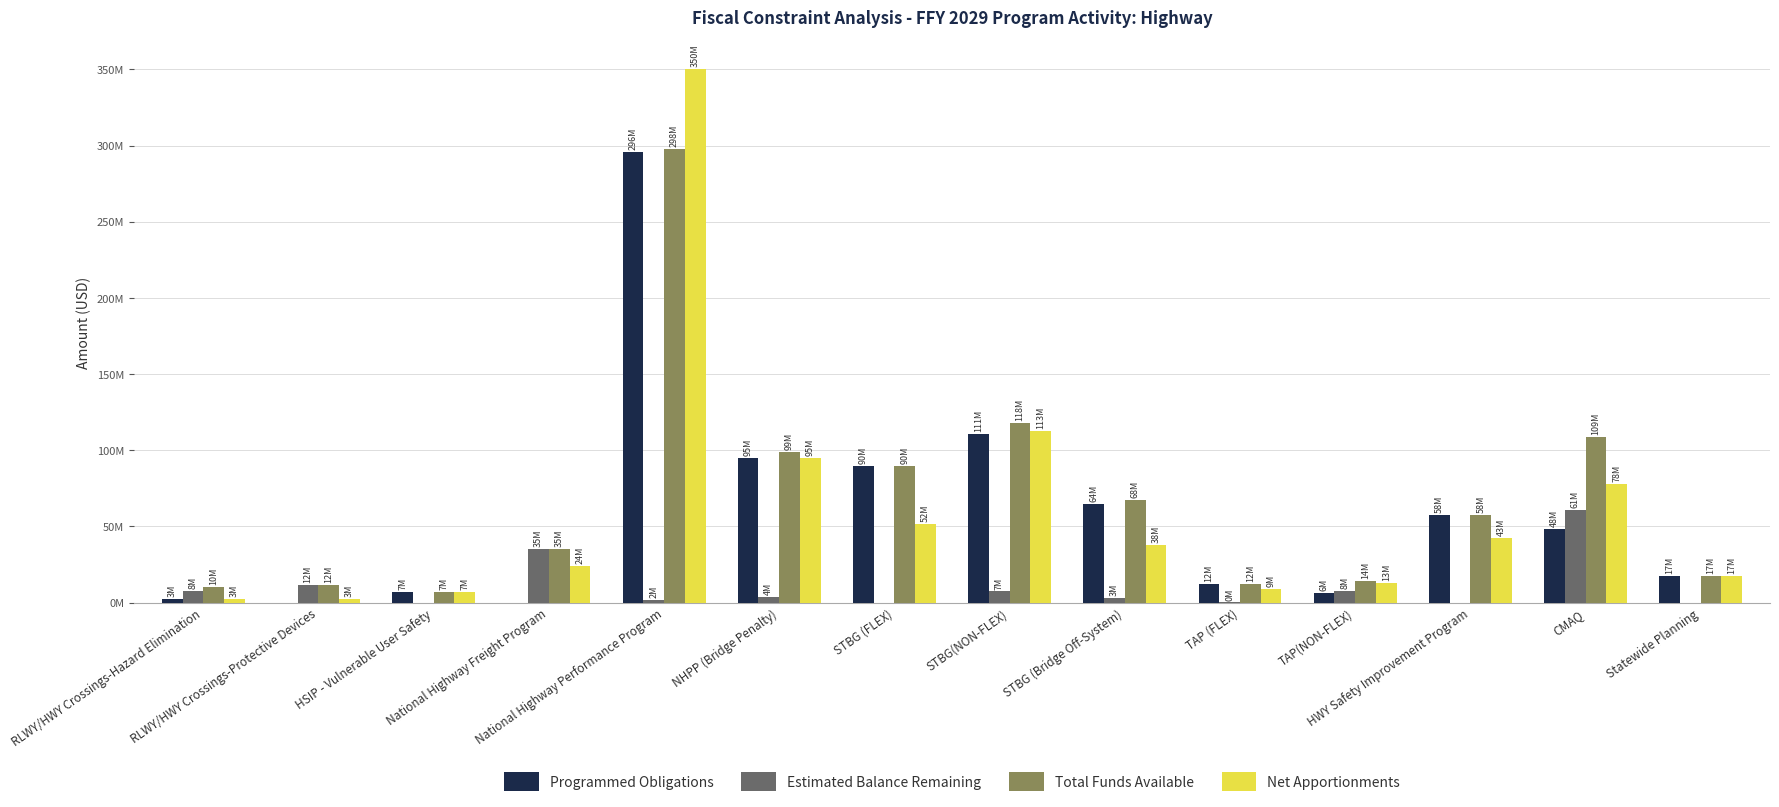

What are all the series names shown in the legend?

Programmed Obligations, Estimated Balance Remaining, Total Funds Available, Net Apportionments